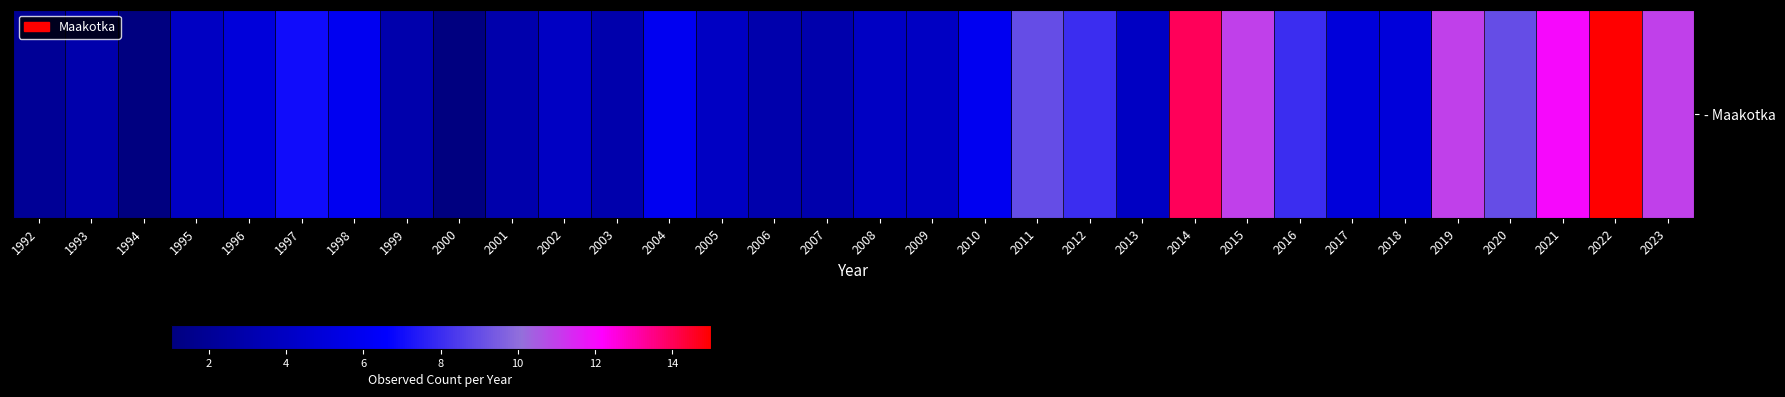

List the labels in order of value, largest first.

2022, 2014, 2021, 2015, 2019, 2023, 2011, 2020, 2012, 2016, 1997, 1998, 2004, 2010, 1996, 2017, 2018, 1995, 2002, 2005, 2008, 2009, 2013, 1993, 1999, 2001, 2003, 2006, 2007, 1992, 1994, 2000